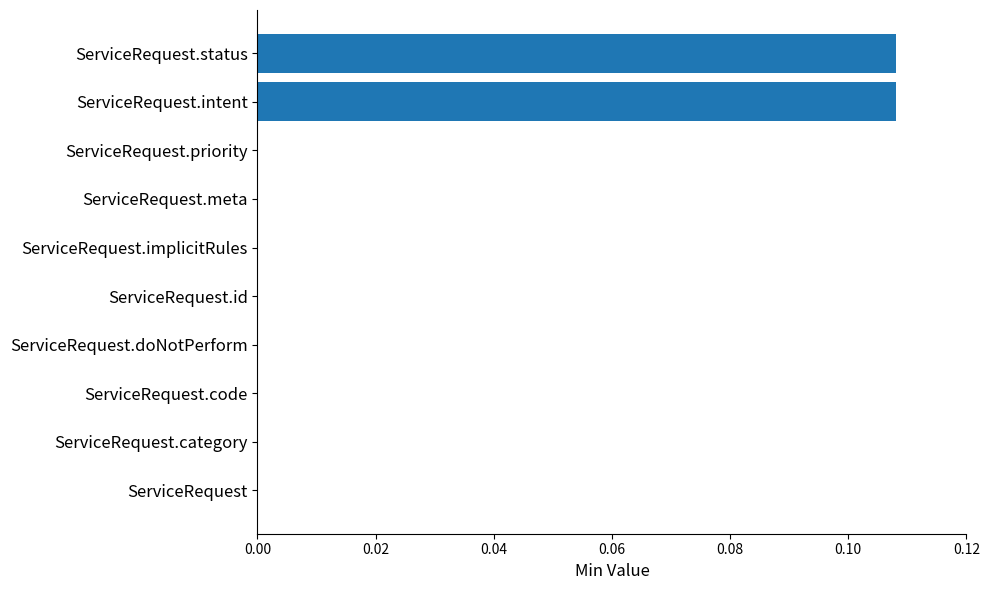

True or false: the data shows 0.0 at ServiceRequest.id.

True